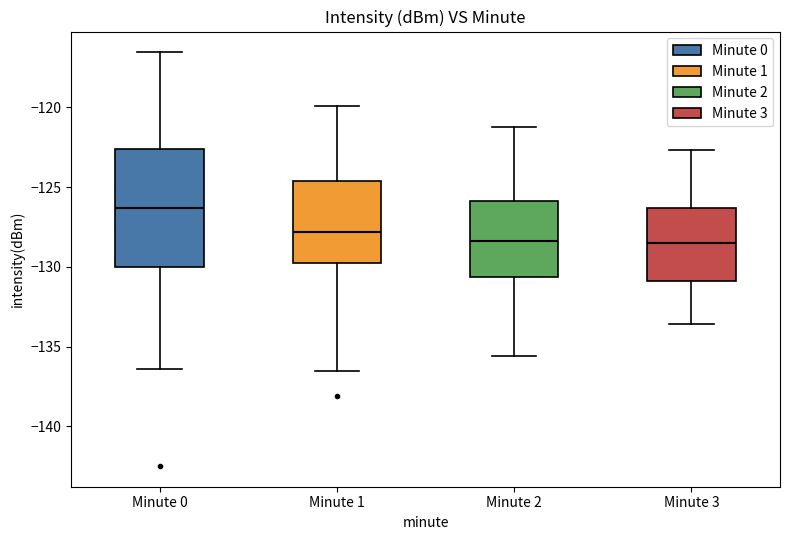

Reading left to right, transcribe this box plot: for each box, give where its median line is, the range the box spans, and where its two whiskers end, as read against the y-axis. The values are not printed on the chart, so give them approximately, as read against the axis.

Minute 0: median -126.5, box -130.0 to -122.5, whiskers -136.5 to -116.5
Minute 1: median -128.0, box -130.0 to -124.5, whiskers -136.5 to -120.0
Minute 2: median -128.5, box -130.5 to -126.0, whiskers -135.5 to -121.0
Minute 3: median -128.5, box -131.0 to -126.5, whiskers -133.5 to -122.5